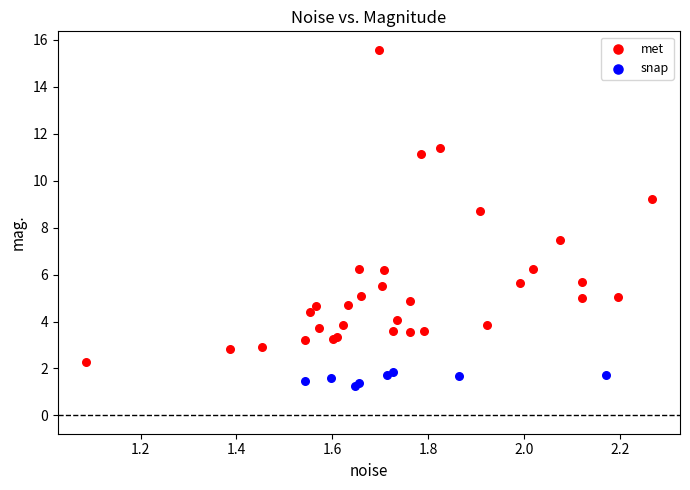

Which series has the largest Y range (max minus min)?

met